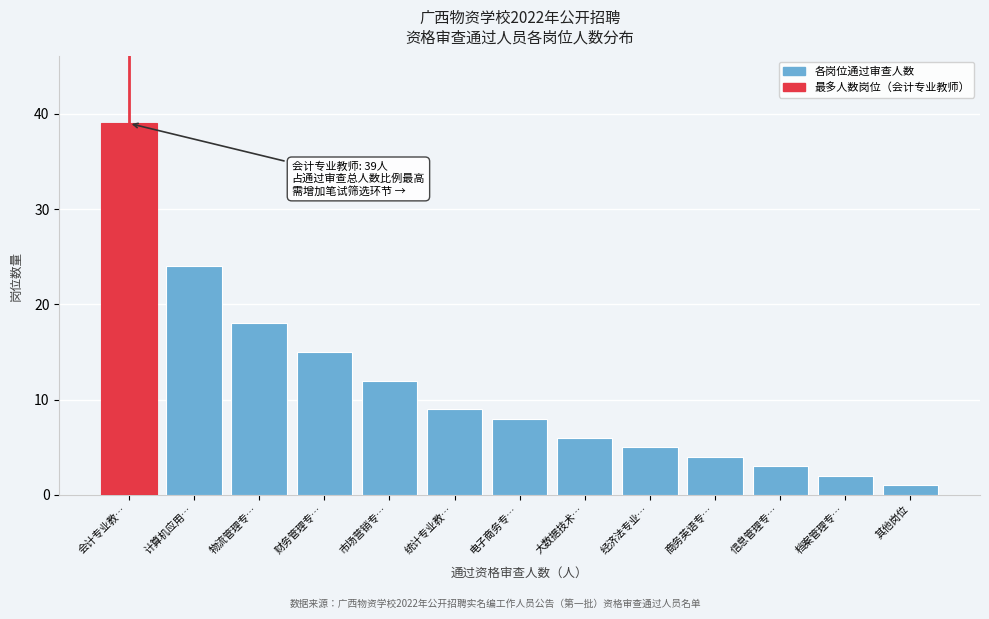

Reading left to right, what are all the values shown in this chart?

39	24	18	15	12	9	8	6	5	4	3	2	1